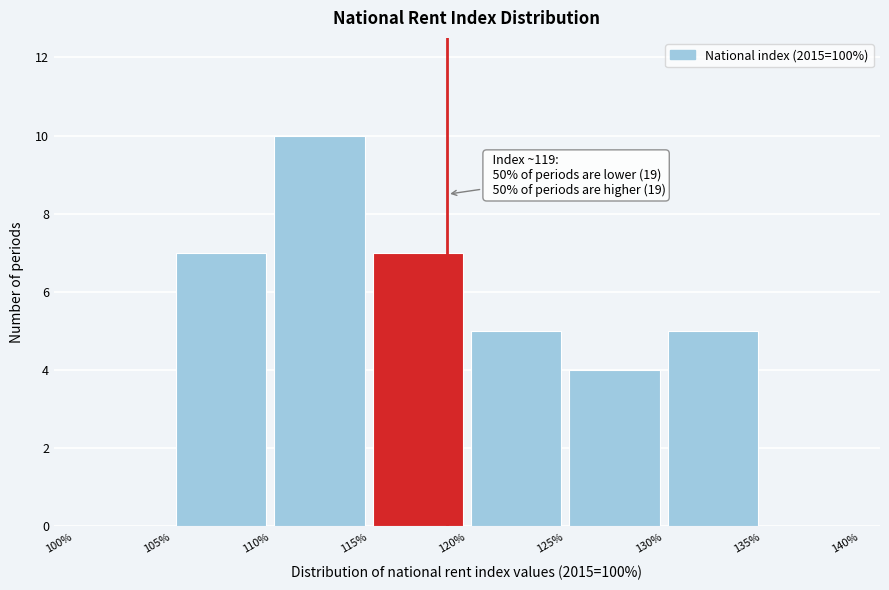

Which range on the x-axis has the tallest bar?

110% to 115%